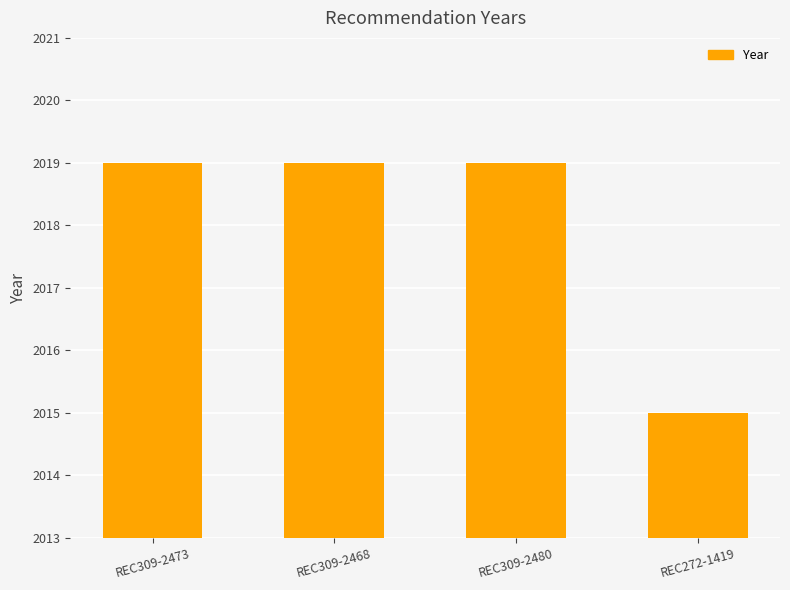

What is the sum of the values at REC309-2468 and REC309-2473?

4038